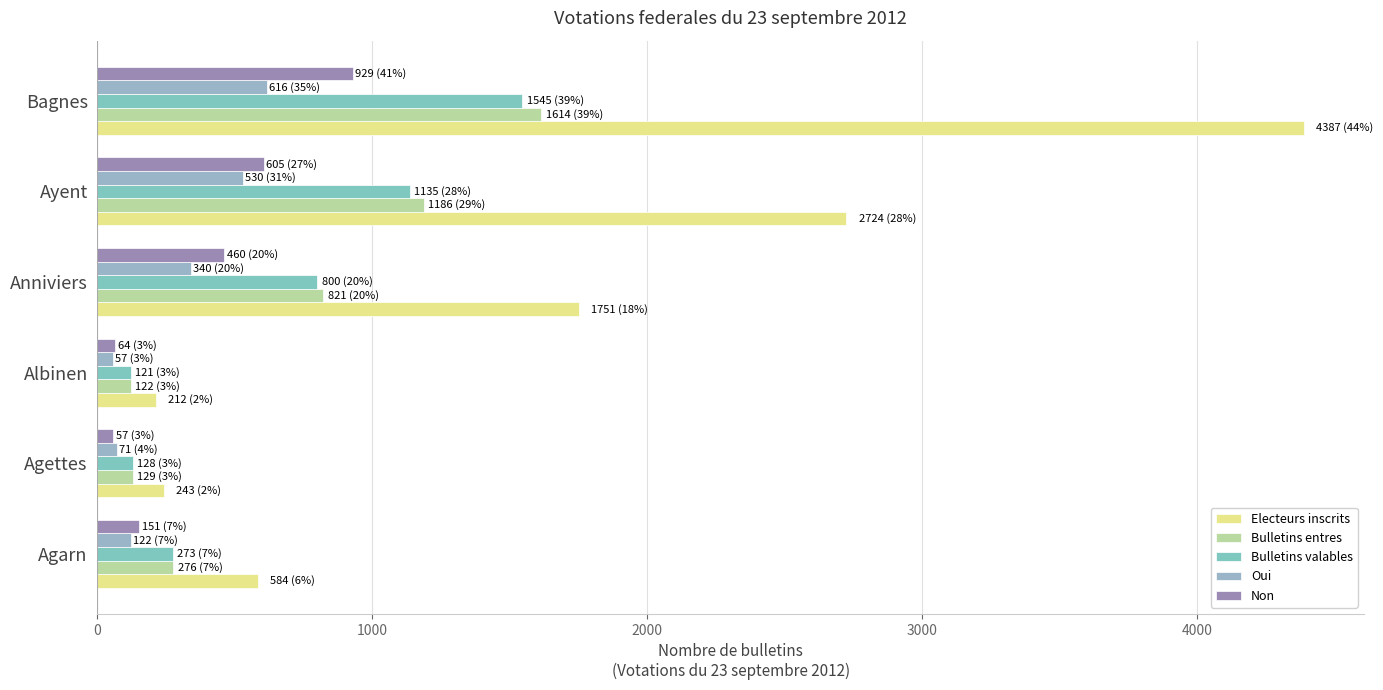

Reading left to right, what are all the values shown in this chart?

Electeurs inscrits: 584	243	212	1751	2724	4387
Bulletins entres: 276	129	122	821	1186	1614
Bulletins valables: 273	128	121	800	1135	1545
Oui: 122	71	57	340	530	616
Non: 151	57	64	460	605	929